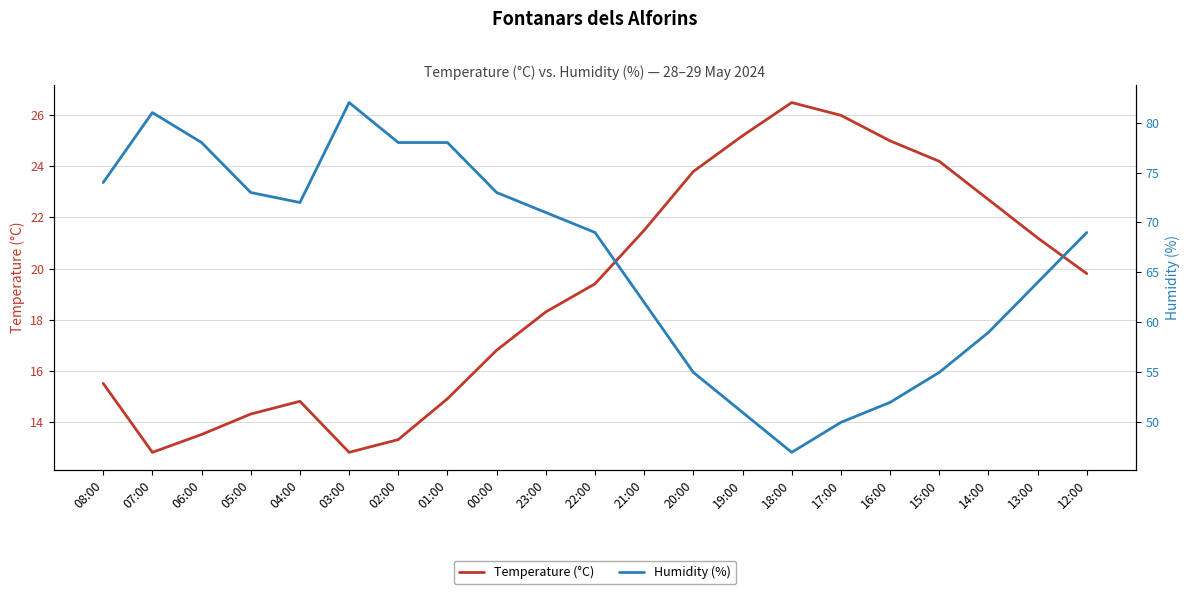

What is the label of the 11th point from the left?

22:00